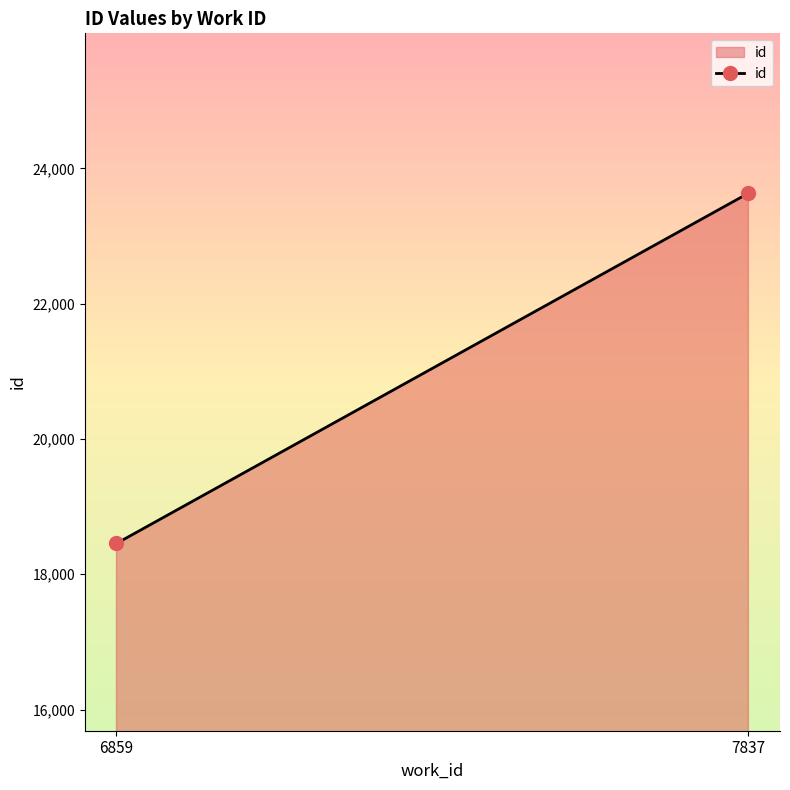

Is it true that the value at 7837 is 23631.8?

True